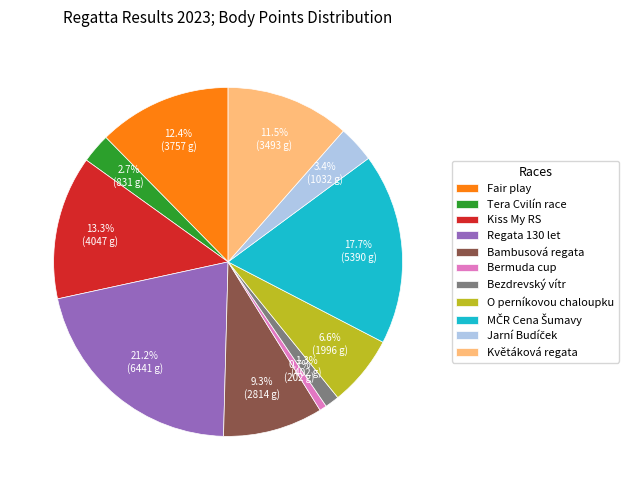

To the nearest percent, what is the average slice percentage?

9%